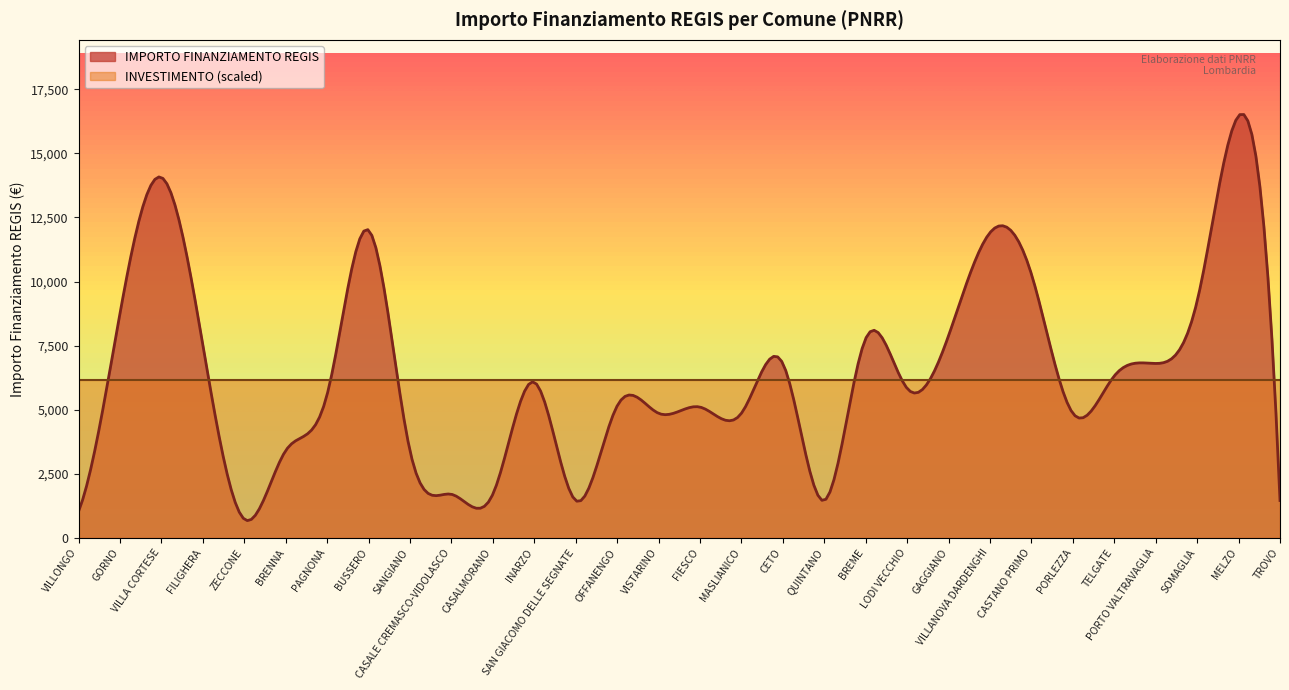

What are all the series names shown in the legend?

IMPORTO FINANZIAMENTO REGIS, INVESTIMENTO (scaled)